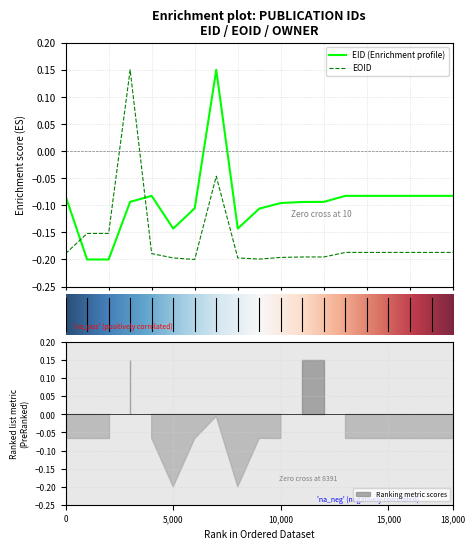

What is the difference between the maximum and minimum values in the EID series?

0.3